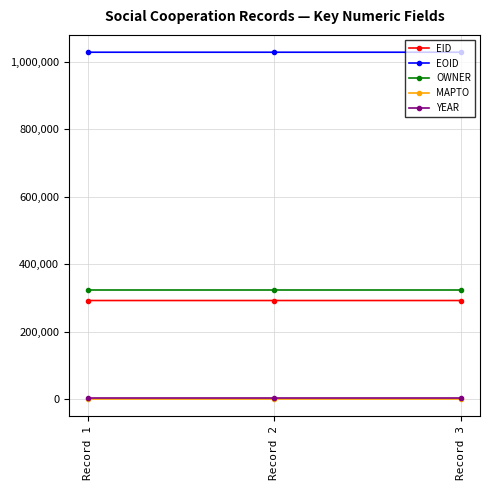

Count the number of data series in this chart.

5